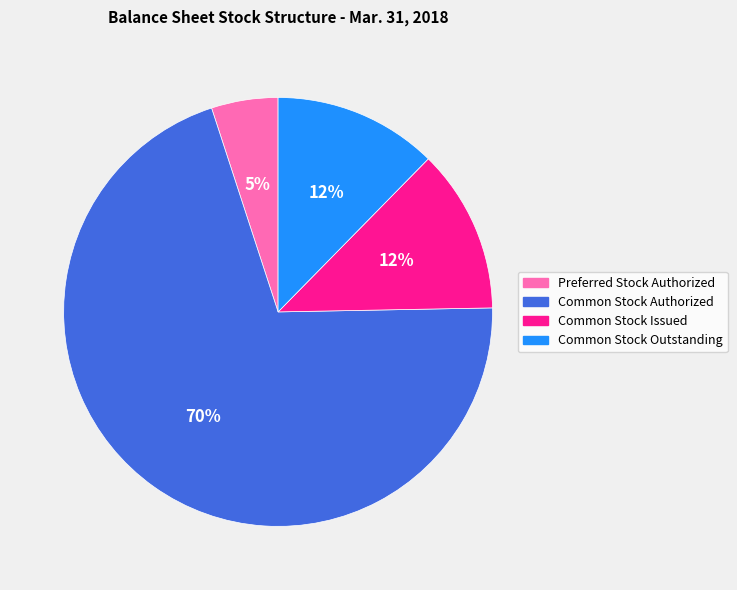

How many segments does this pie chart have?

4